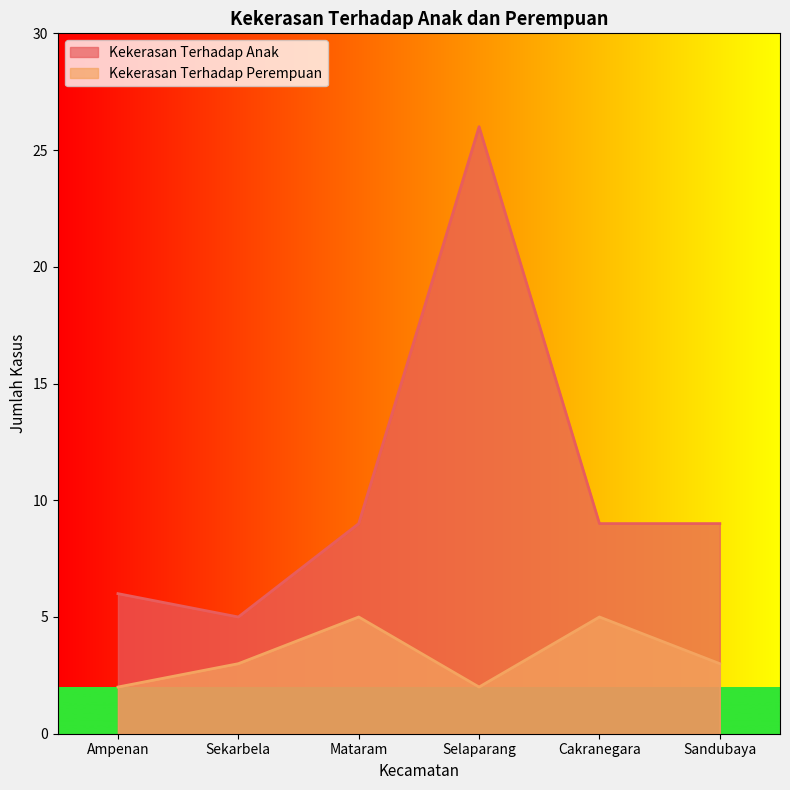

Rank the series by their maximum value, from lowest to highest.

Kekerasan Terhadap Perempuan, Kekerasan Terhadap Anak